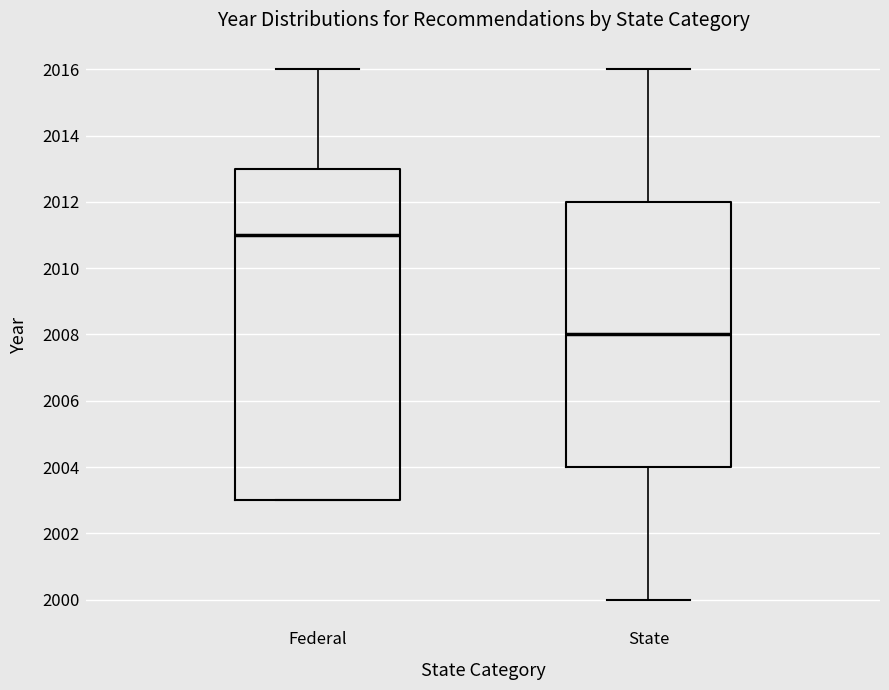

Comparing the boxes themselves (not the whiskers), which one is the tallest?

Federal